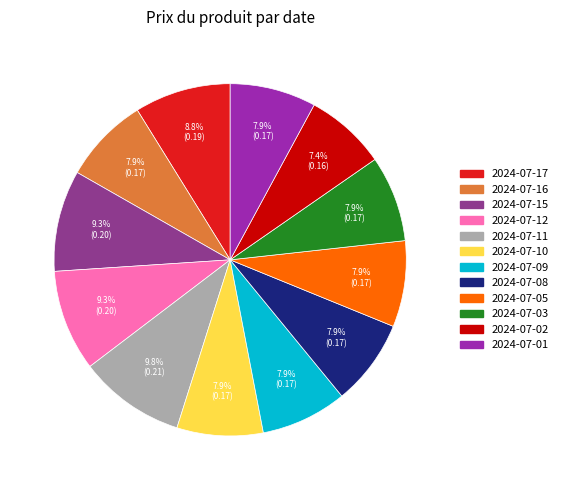

Is there any slice that represents more than half of the pie?

No